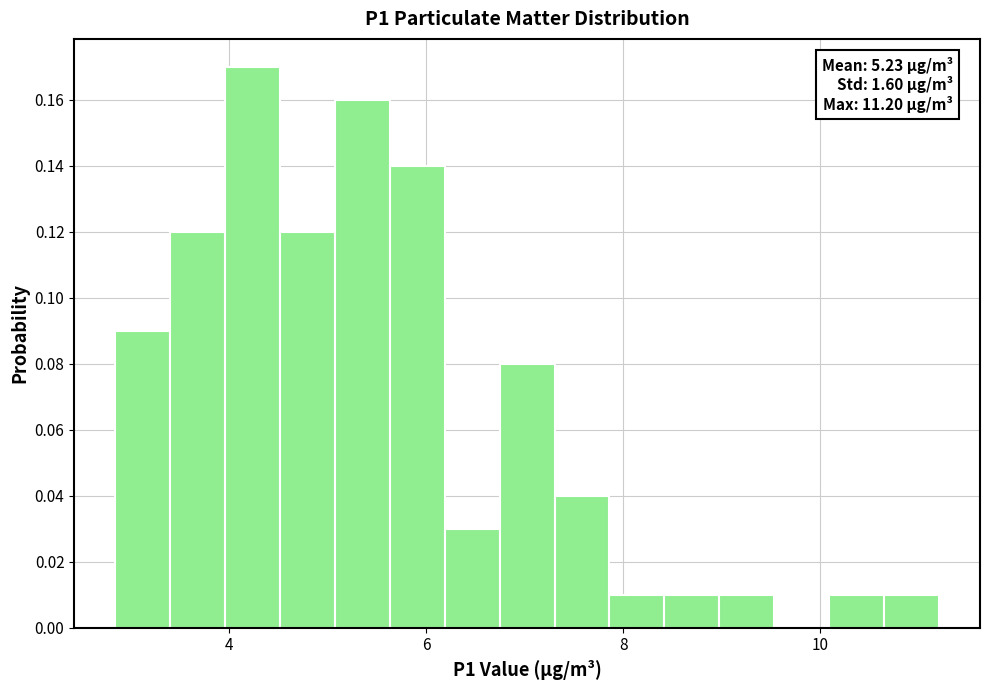

Around what value on the x-axis is the tallest bar? Give the approximate position of its centre, as read against the axis.

4.2